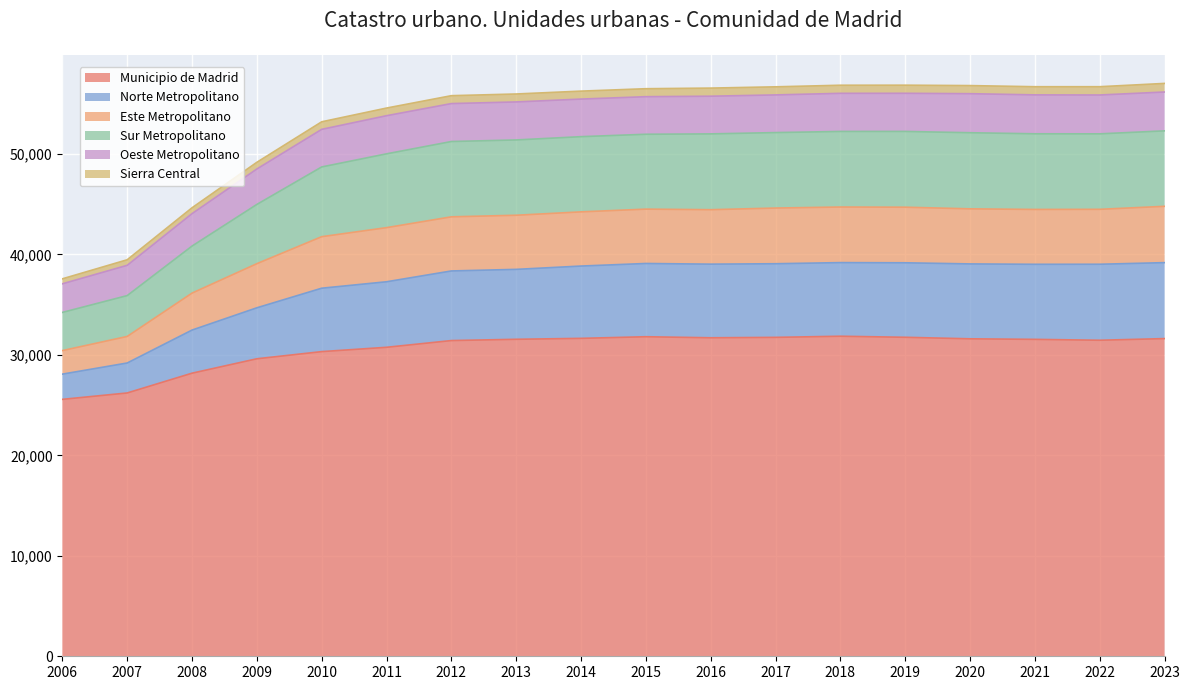

What is the lowest value of the Municipio de Madrid series?

25576